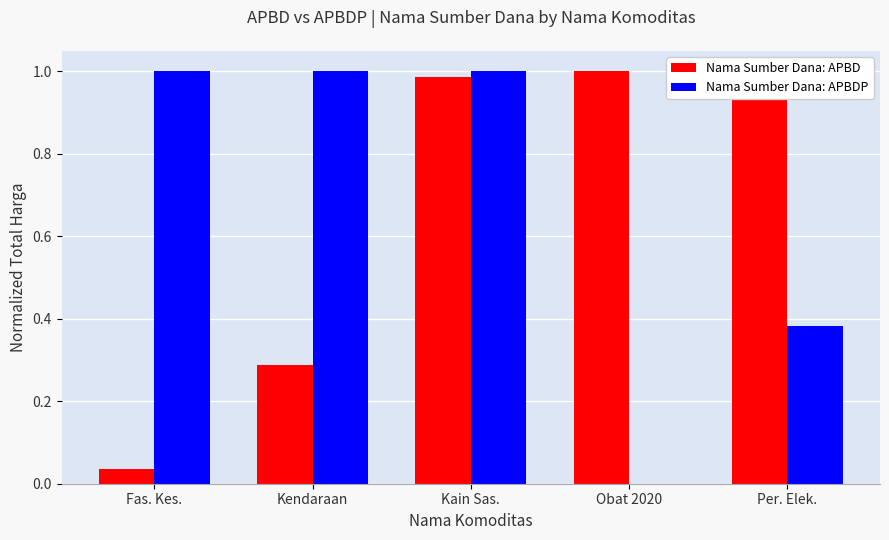

The Nama Sumber Dana: APBD series shows 0.3 at Kain Sas.. True or false?

False